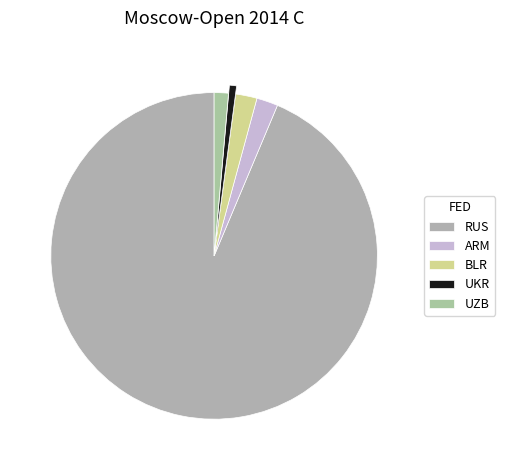

What is the ratio of the value at RUS to the value at ARM?

44.3